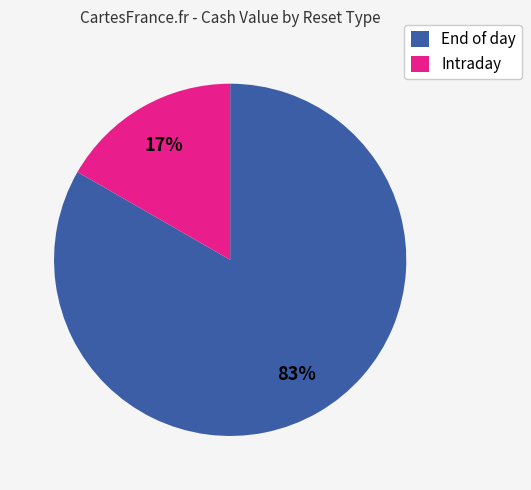

Does End of day represent more than half of the total?

Yes